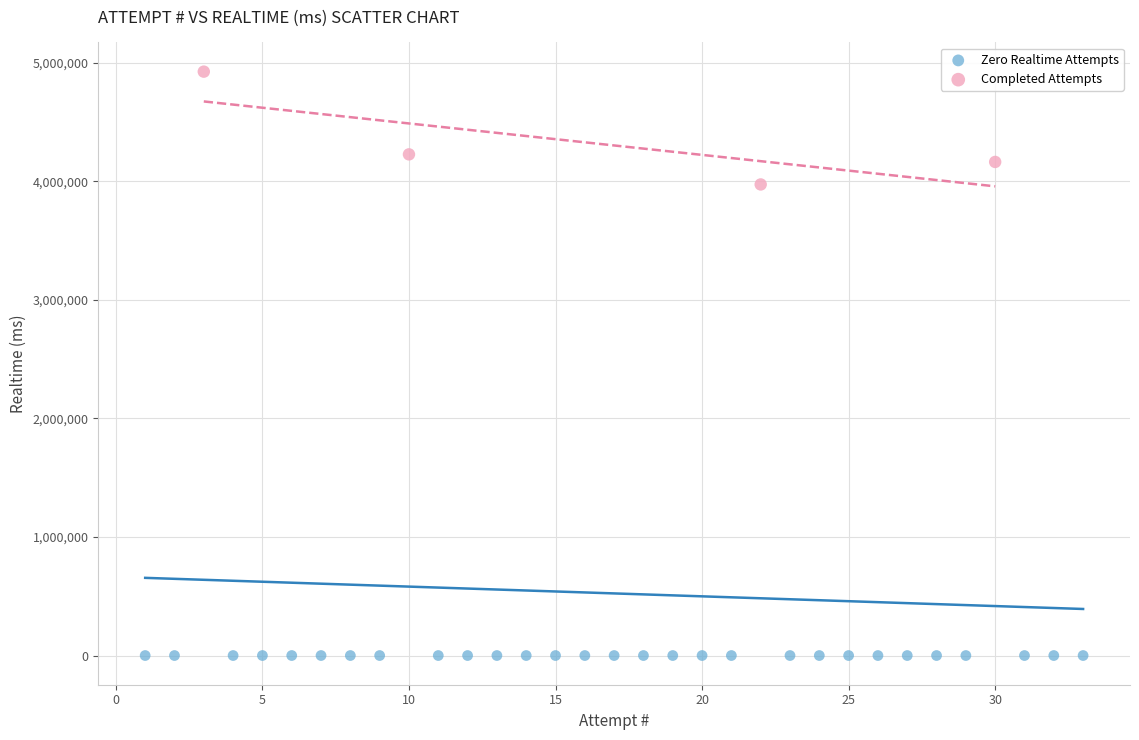

Which series contains the lowest Y value?

Zero Realtime Attempts